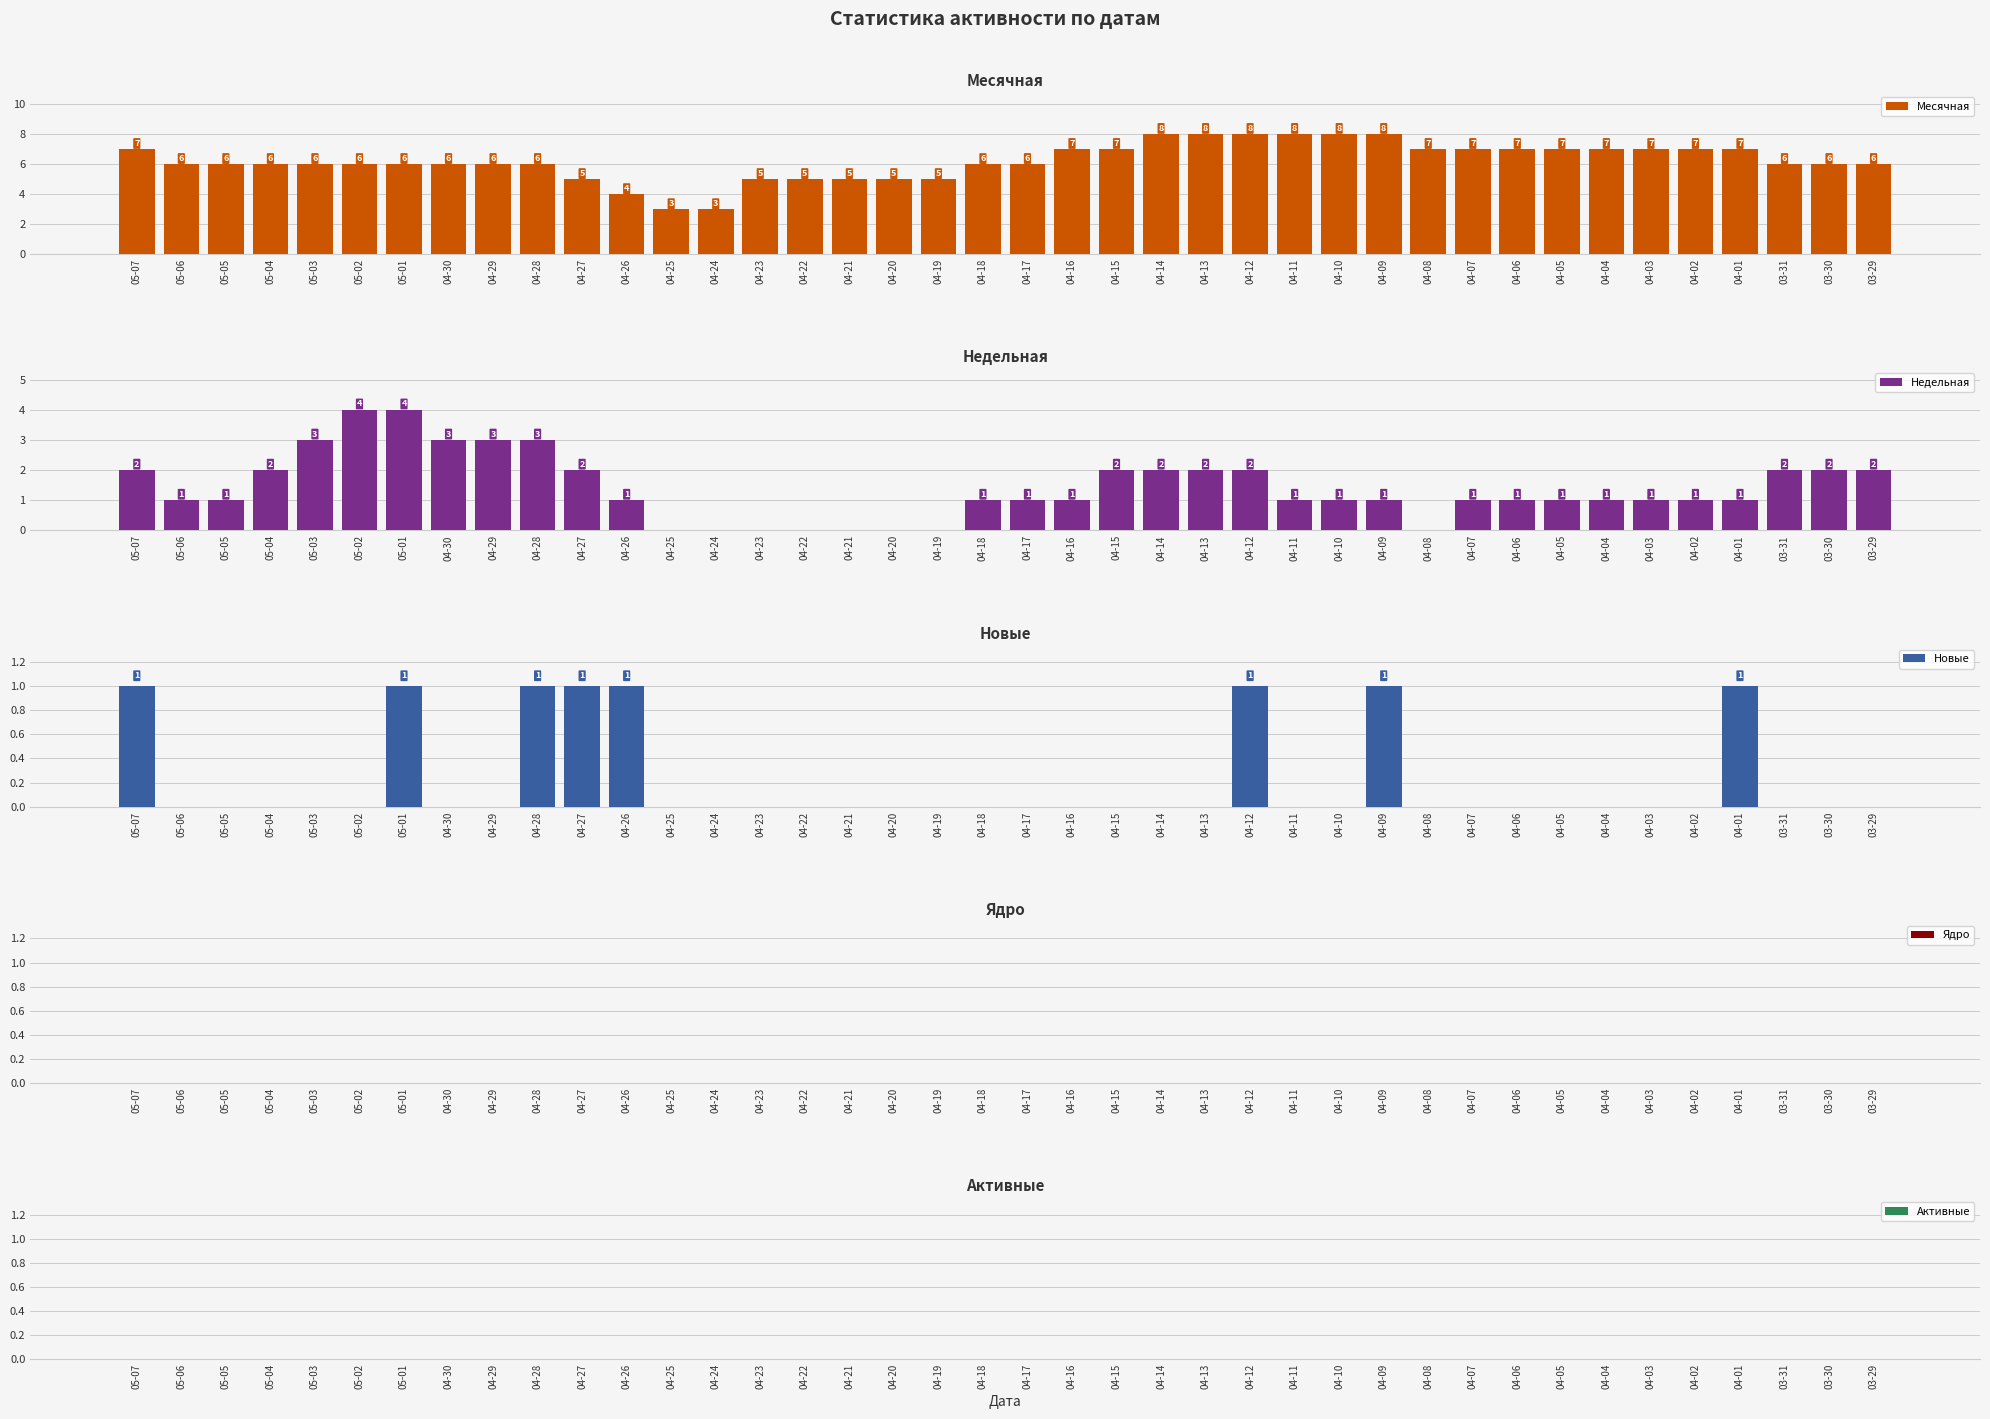

How many bars are there in total?

200